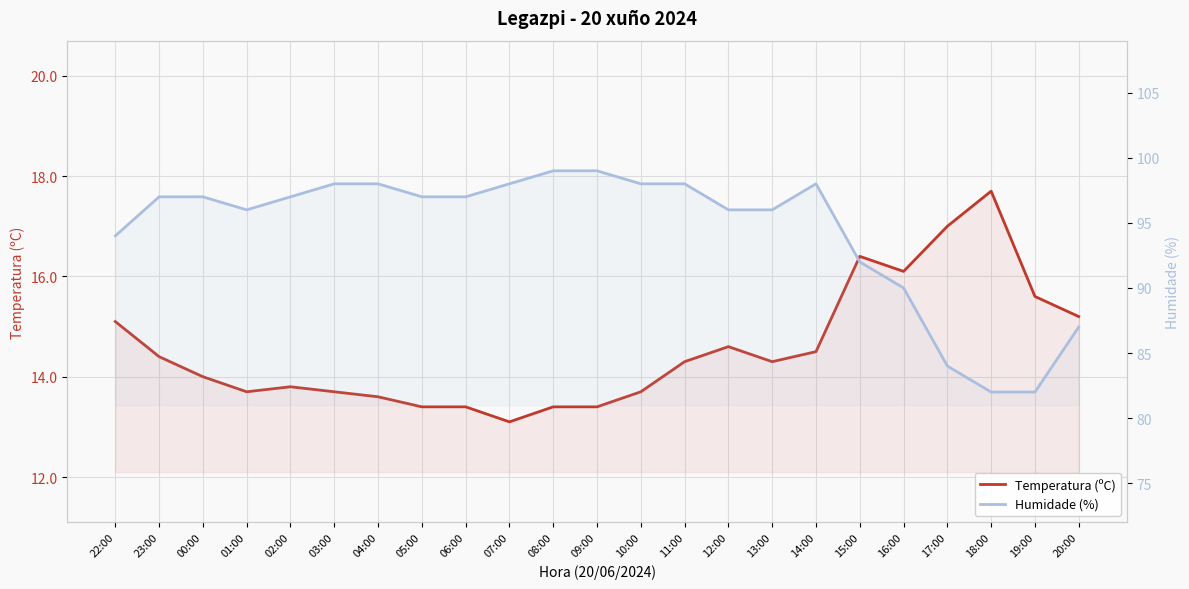

The Humidade (%) series shows 99.0 at 08:00. True or false?

True